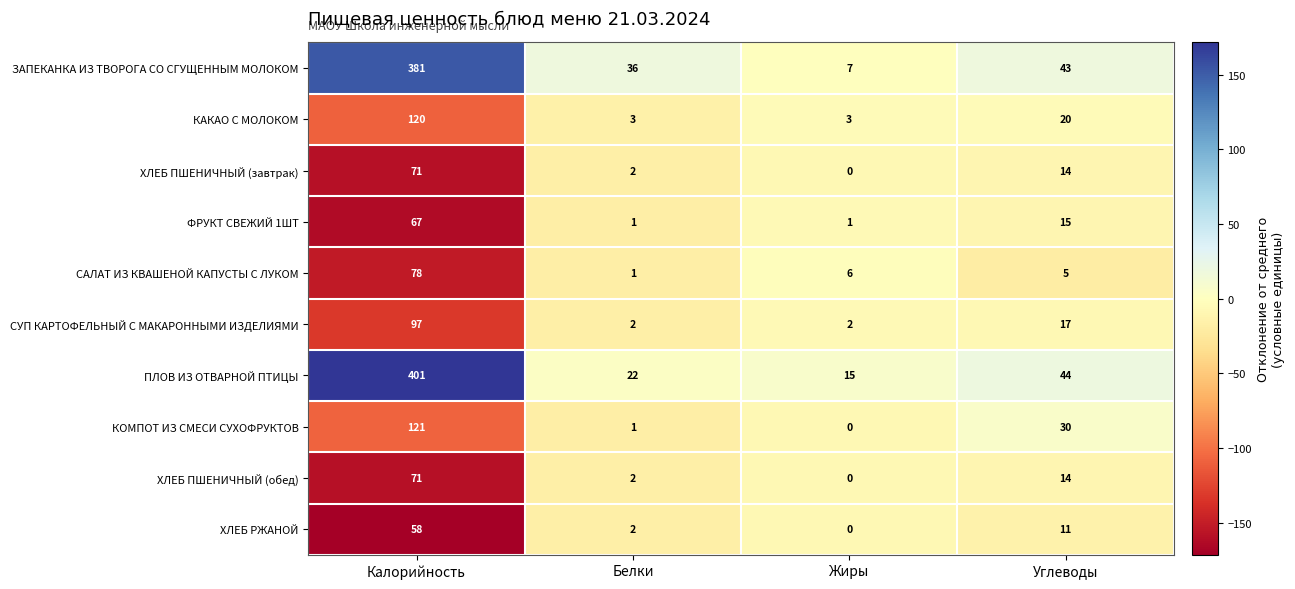

Rank the categories by ХЛЕБ ПШЕНИЧНЫЙ (завтрак) value from highest to lowest.

Калорийность, Углеводы, Белки, Жиры